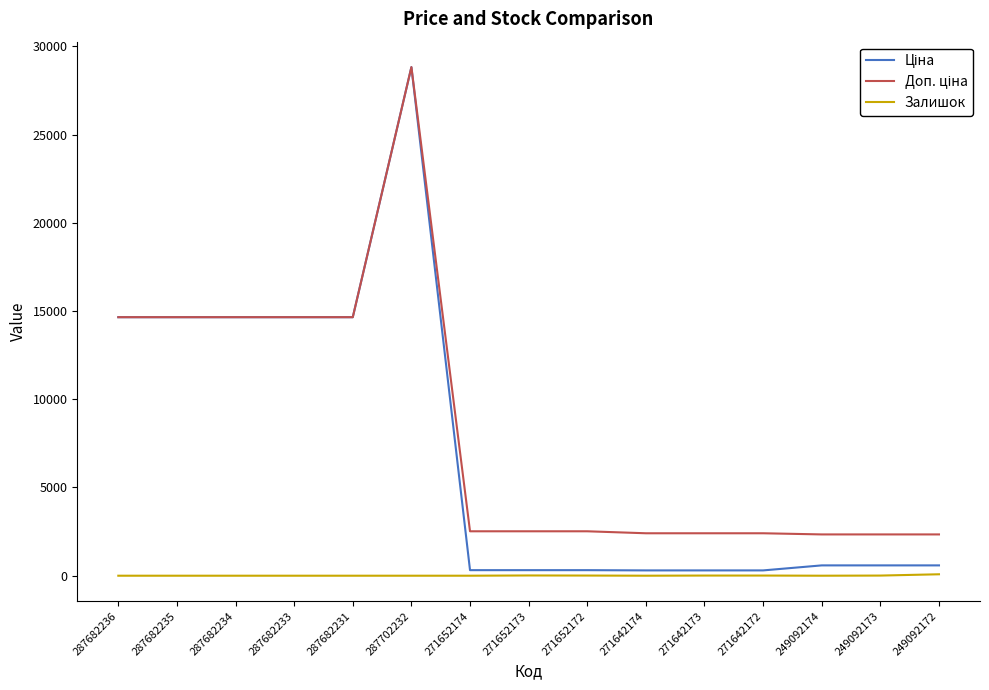

True or false: Залишок has a value of 81.0 at 249092172.

True